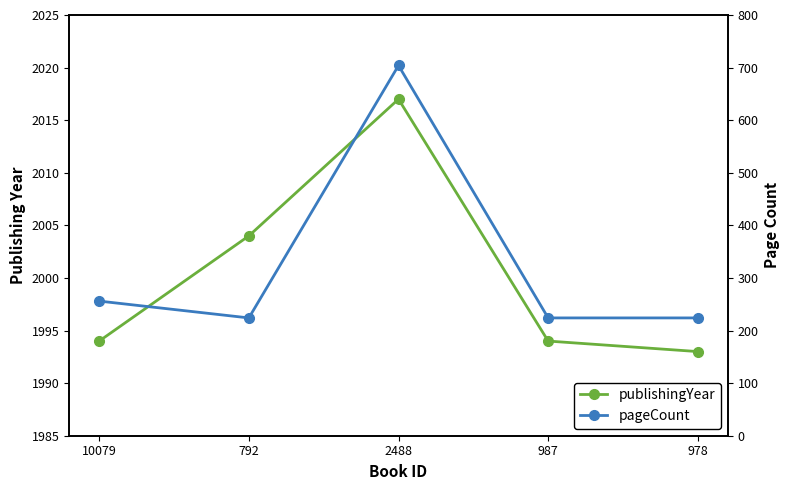

How many data points does each series have?

5